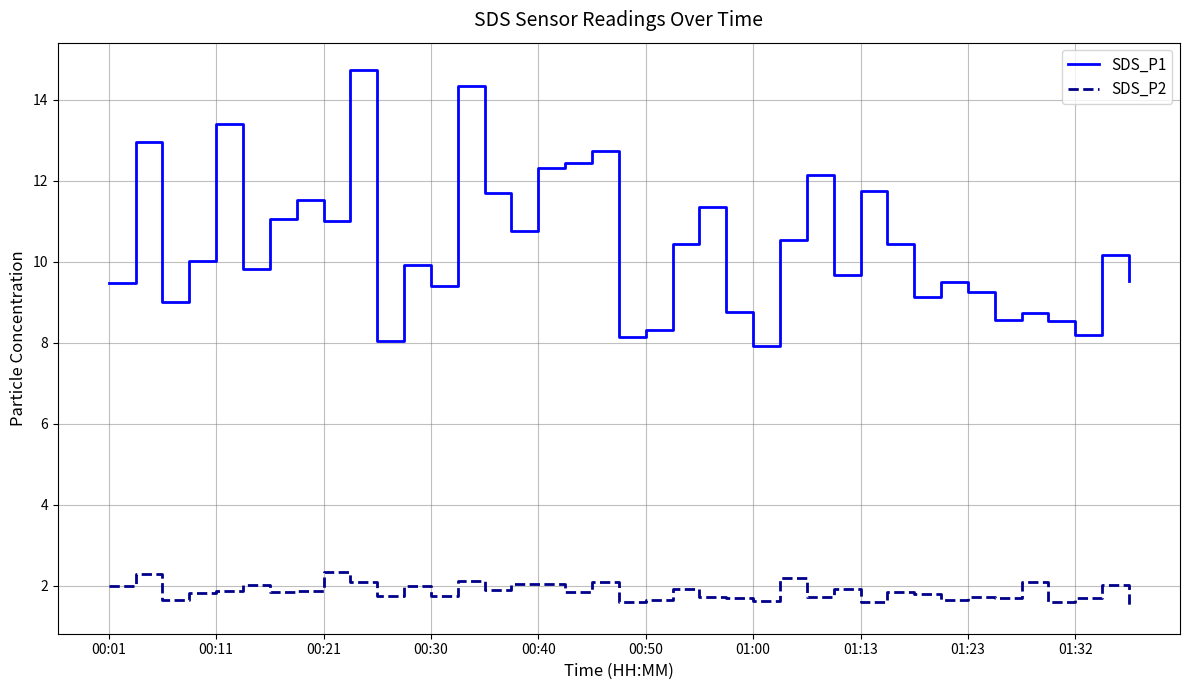

How many lines are shown in the chart?

2